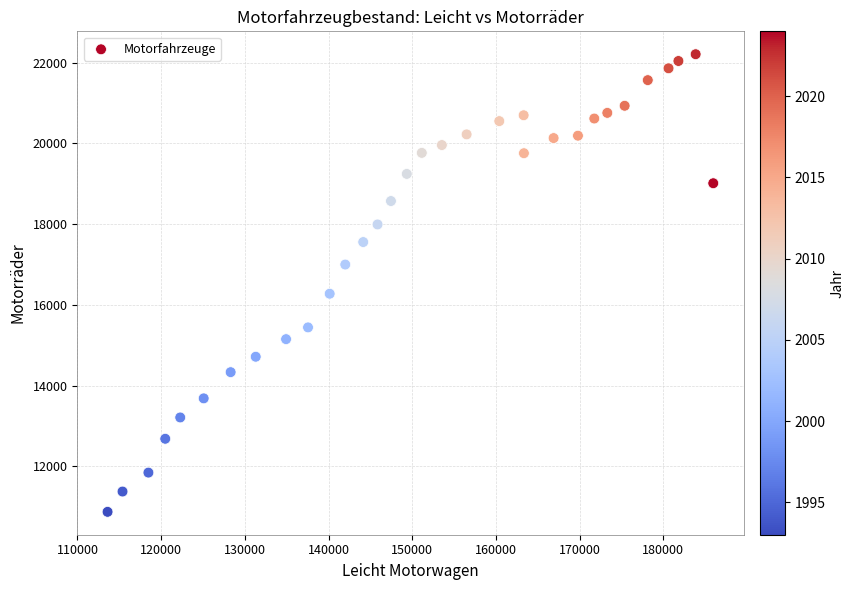

What is the range of Y values (max minus min)?

11336